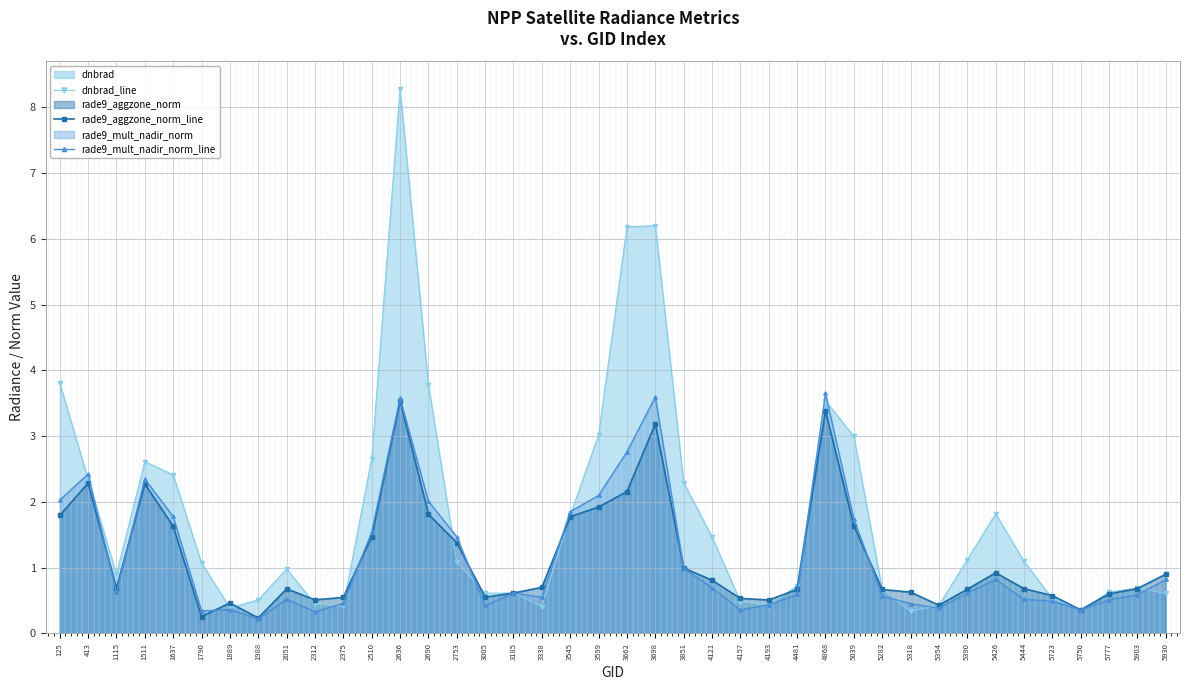

Between 2753 and 5390, which series saw the biggest shift?

rade9_mult_nadir_norm_line